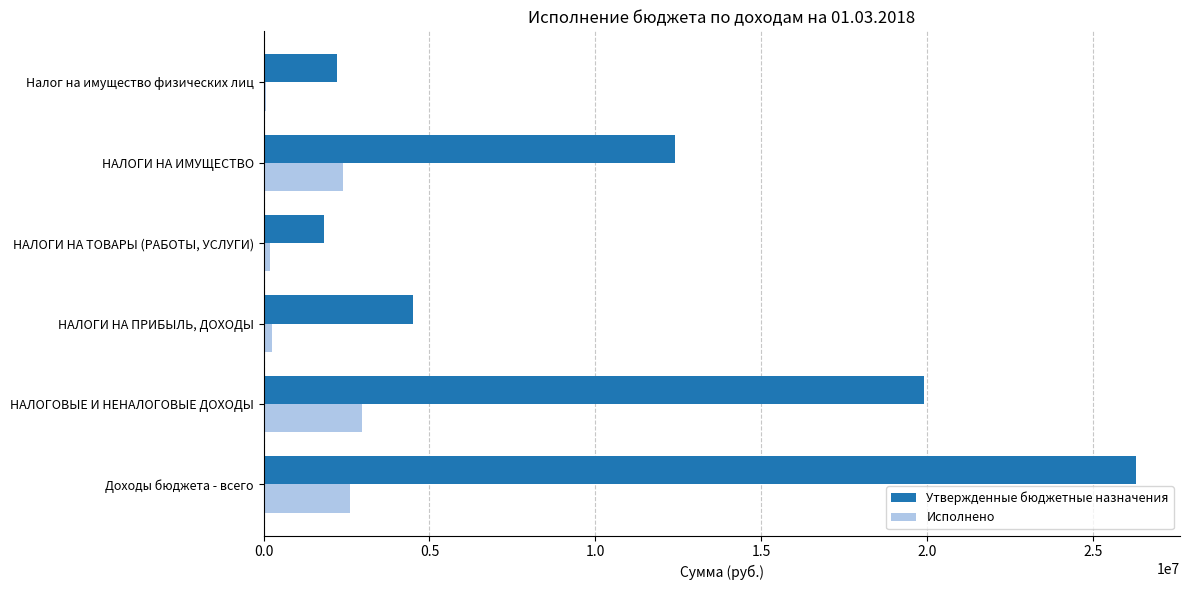

Is it true that Исполнено equals 2400505.0 at НАЛОГИ НА ИМУЩЕСТВО?

True